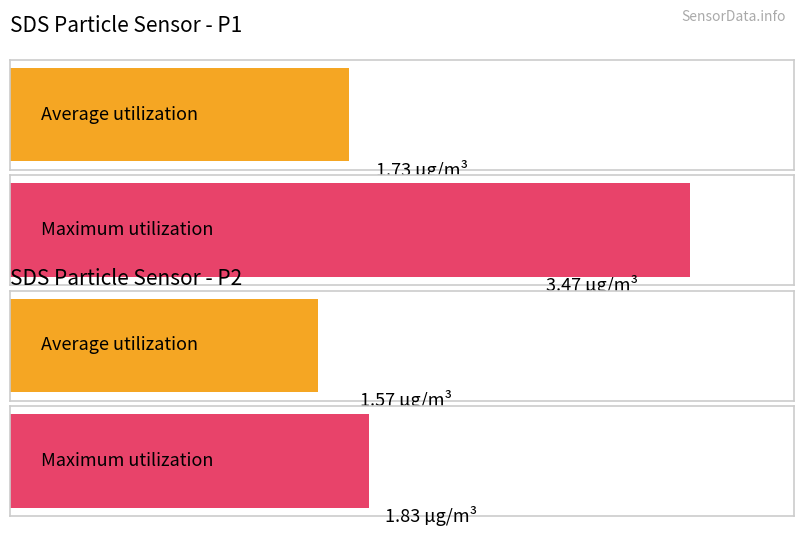

What is the value of the Maximum utilization bar at the 1st from the left?

3.5